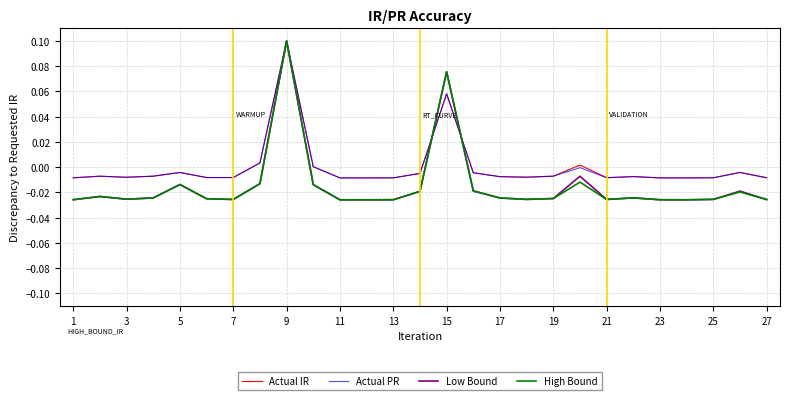

What are all the series names shown in the legend?

Actual IR, Actual PR, Low Bound, High Bound